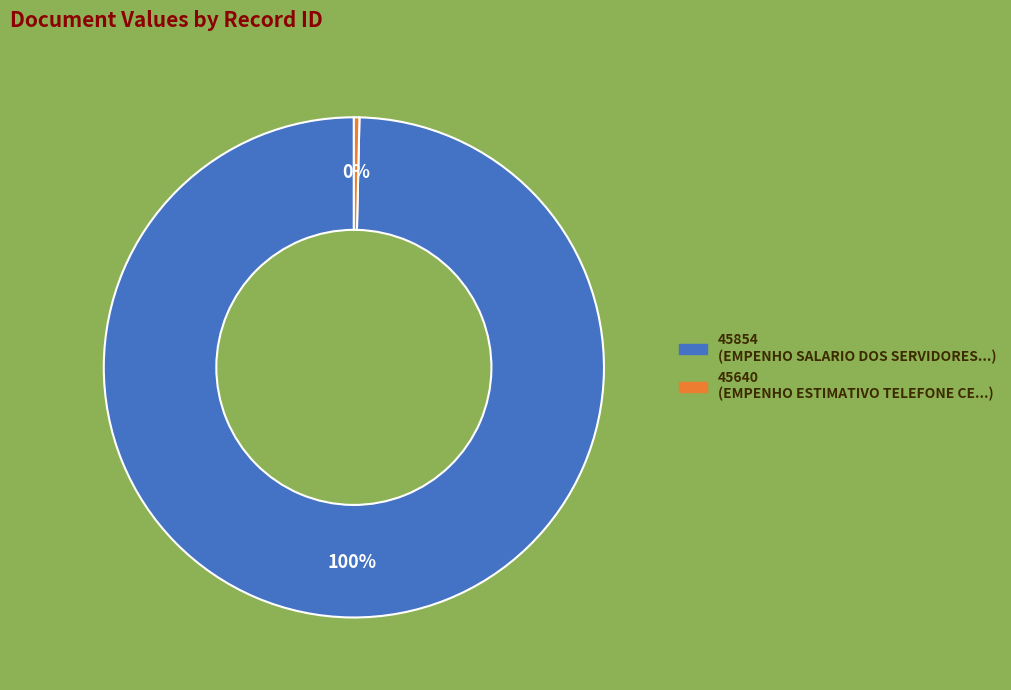

To the nearest percent, what is the combined percentage of 45640 and 45854?

100%